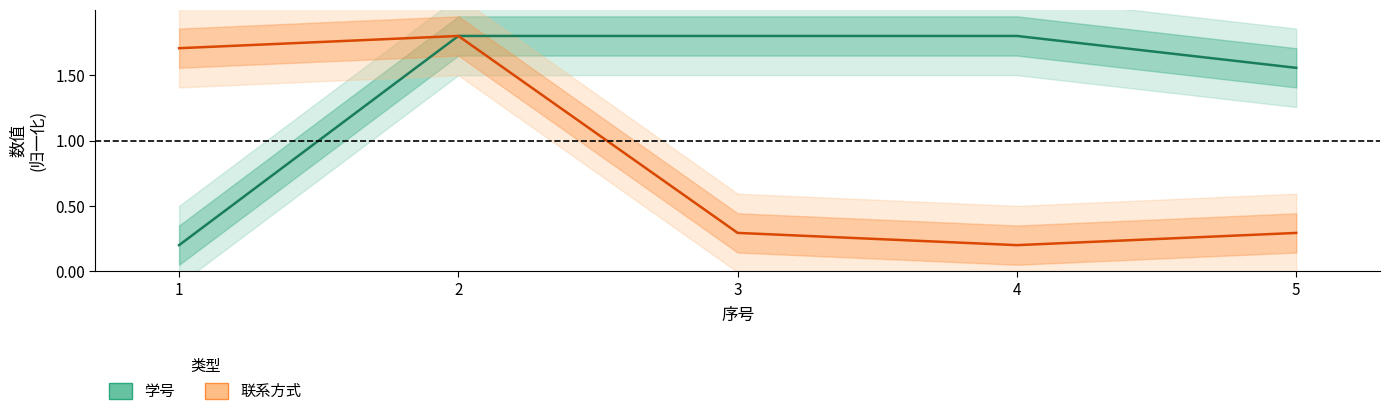

True or false: 学号 has more than 1 interior local peaks.

False